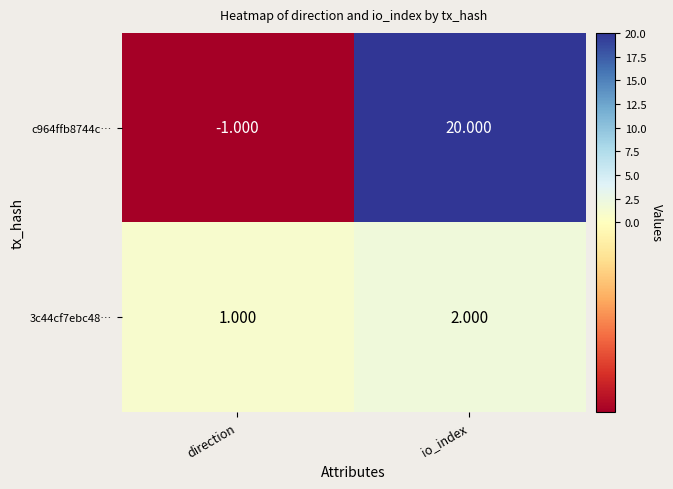

Is the value of c964ffb8744c… at direction greater than the value of 3c44cf7ebc48… at io_index?

No